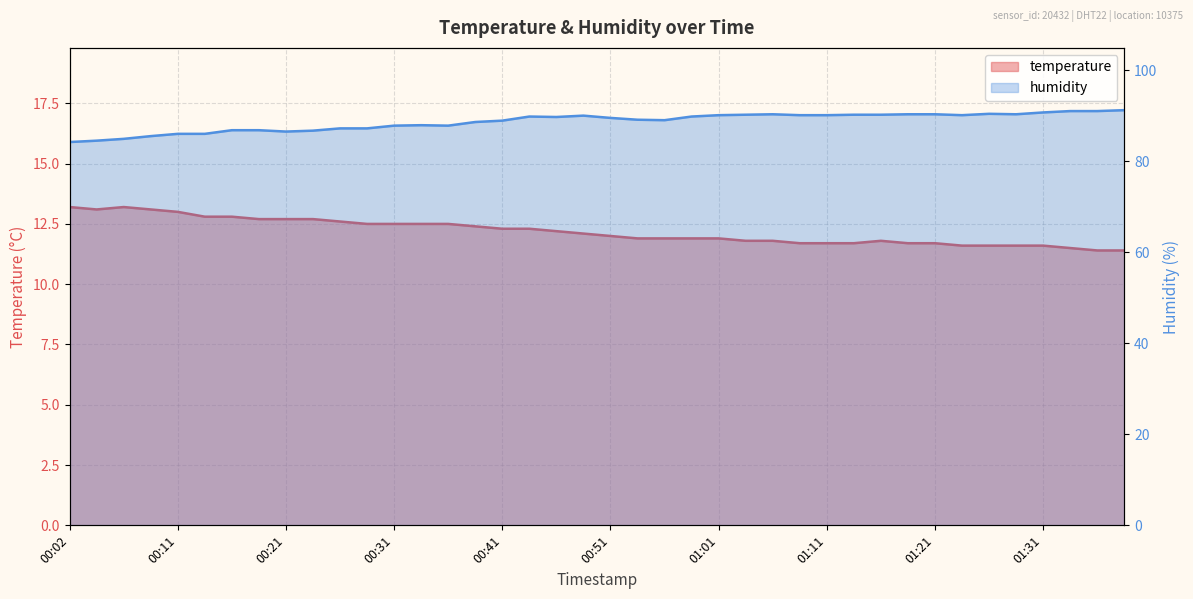

What is the maximum value for humidity?

91.2